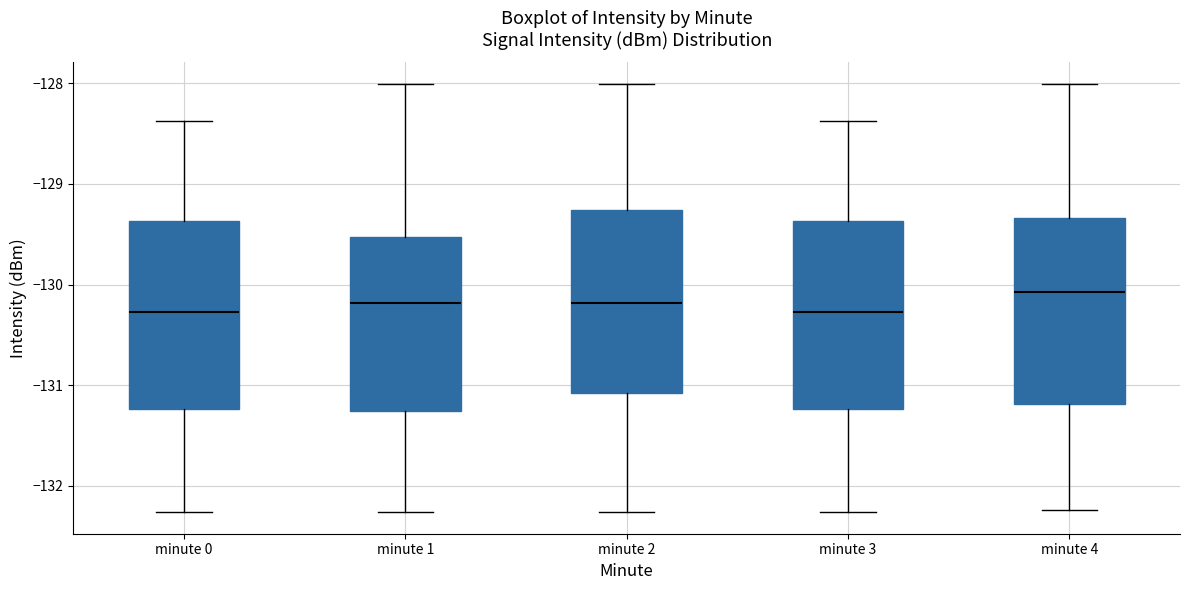

Reading left to right, read every box against the y-axis: the position of its median line, the range the box covers, and the ends of its whiskers. The values are not printed on the chart, so give them approximately, as read against the axis.

minute 0: median -130.3, box -131.2 to -129.4, whiskers -132.3 to -128.4
minute 1: median -130.2, box -131.3 to -129.5, whiskers -132.3 to -128.0
minute 2: median -130.2, box -131.1 to -129.3, whiskers -132.3 to -128.0
minute 3: median -130.3, box -131.2 to -129.4, whiskers -132.3 to -128.4
minute 4: median -130.1, box -131.2 to -129.3, whiskers -132.2 to -128.0